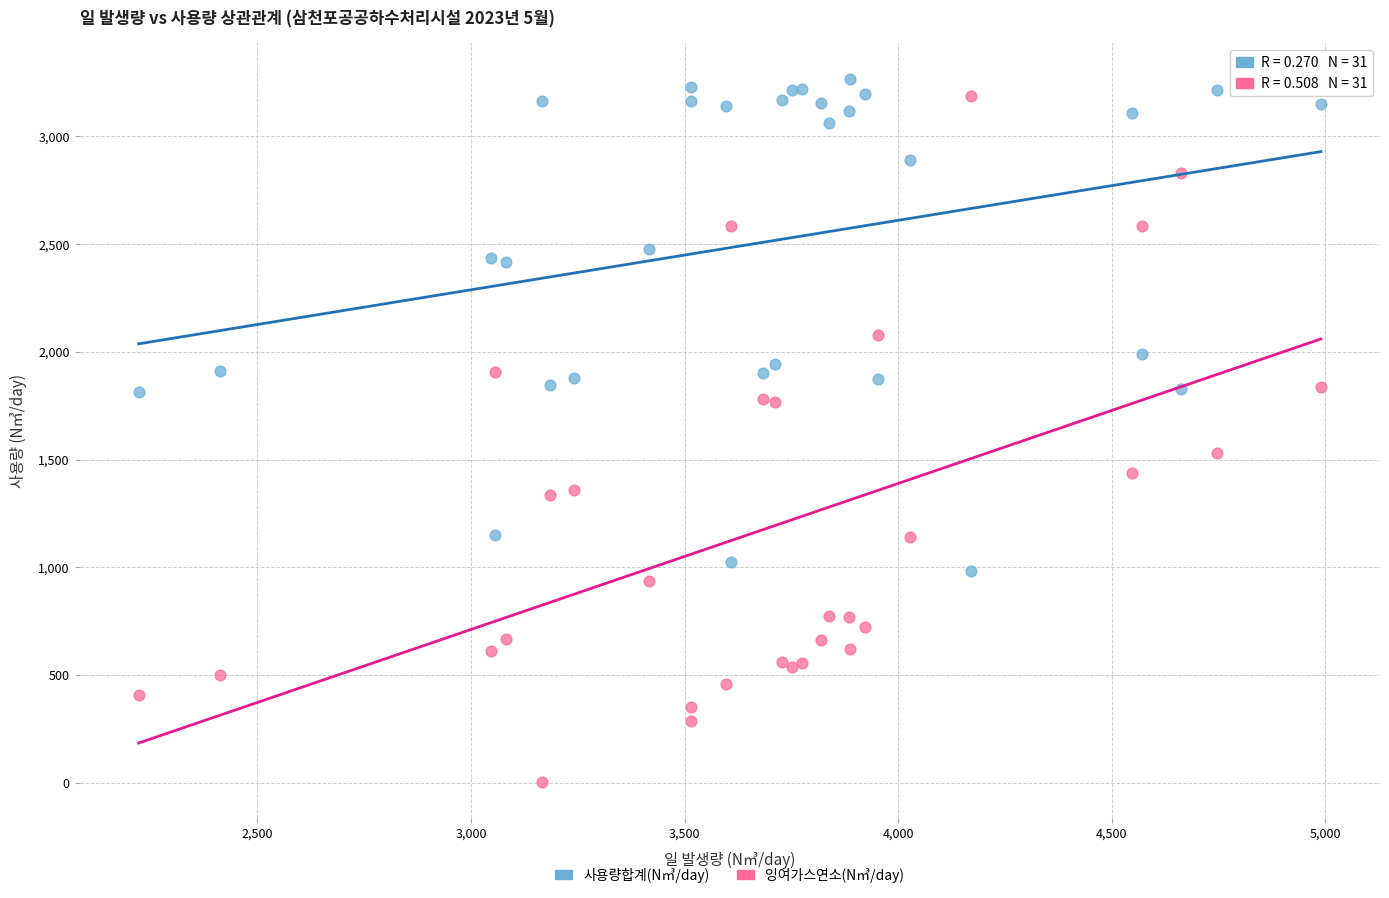

Which series has the largest Y range (max minus min)?

잉여가스연소(N㎥/day)